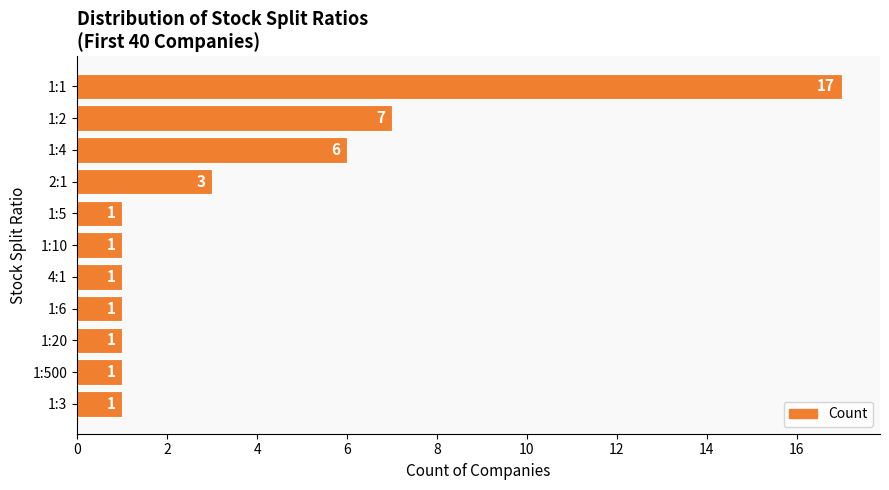

Reading top to bottom, extract all data points from this chart.

17	7	6	3	1	1	1	1	1	1	1